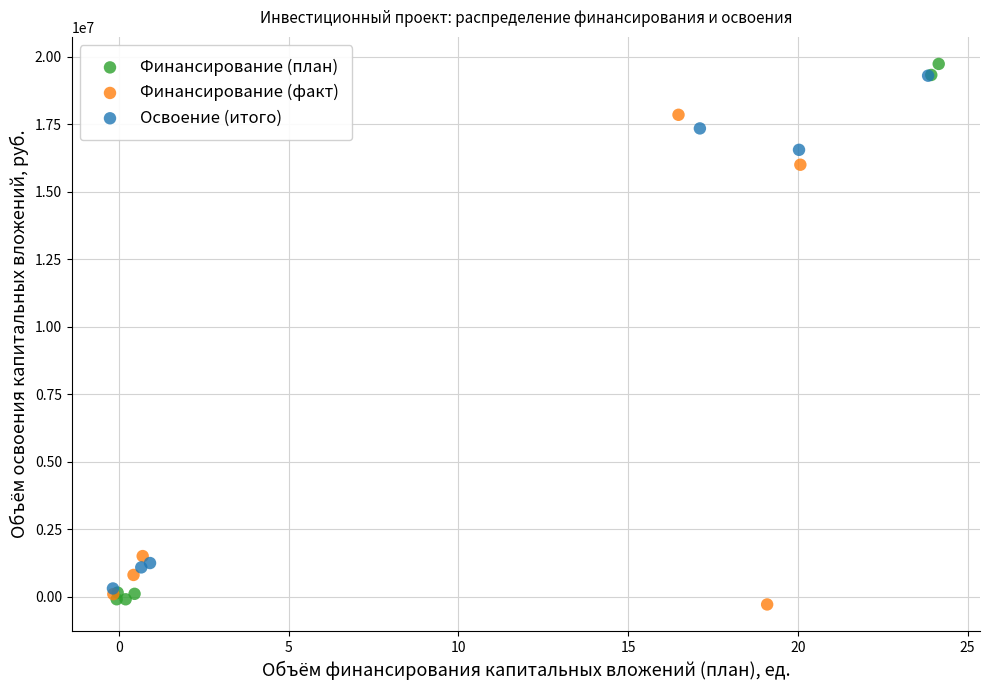

Which series reaches the maximum Y coordinate?

Финансирование (план)